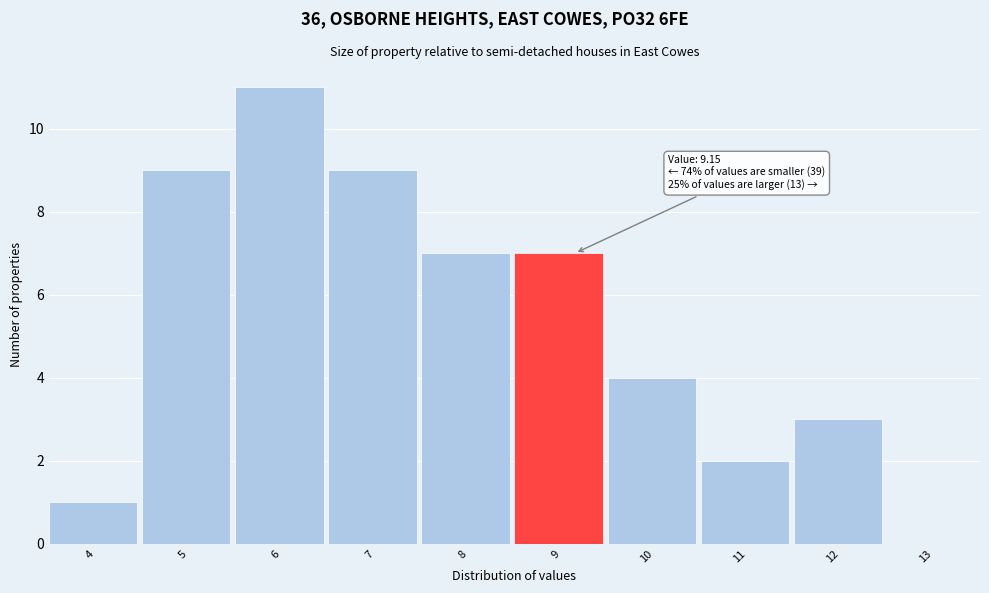

Reading right to left, list all the values displayed in this chart.

13=0	12=3	11=2	10=4	9=7	8=7	7=9	6=11	5=9	4=1